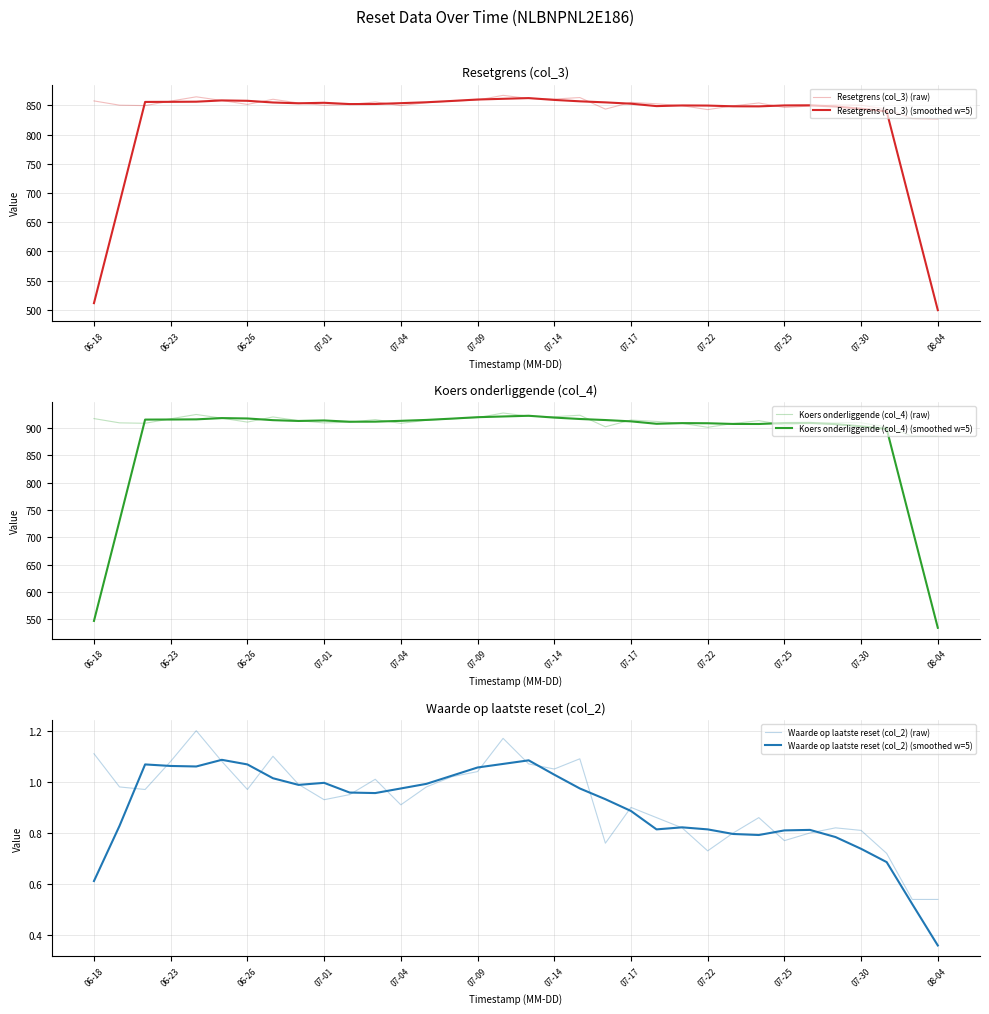

How many interior local valleys does the Resetgrens (col_3) (raw) series have?

8